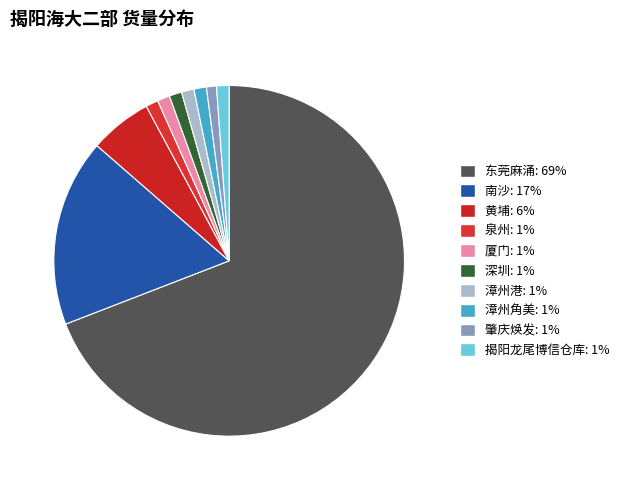

How many segments does this pie chart have?

10